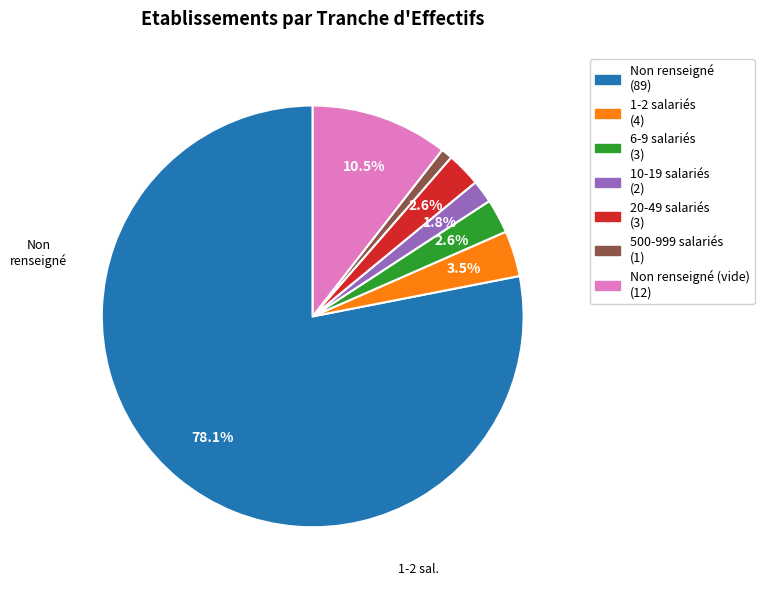

Is there a majority slice in this chart?

Yes